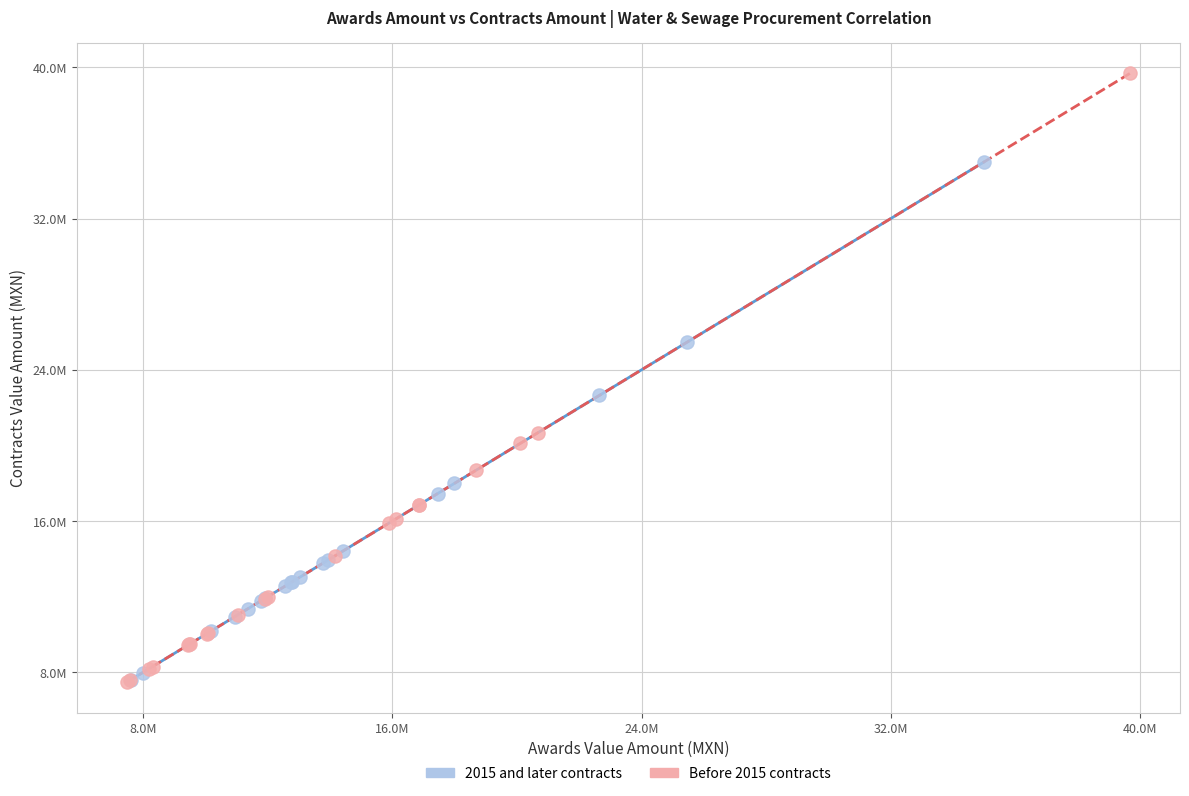

What are all the series names shown in the legend?

2015 and later contracts, Before 2015 contracts